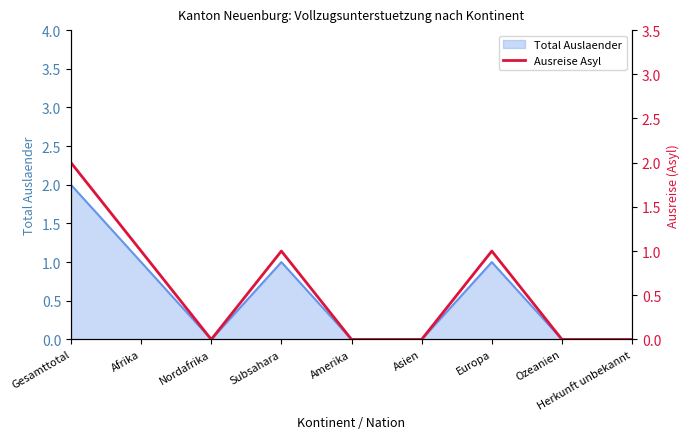

What is the sum of all values?

5